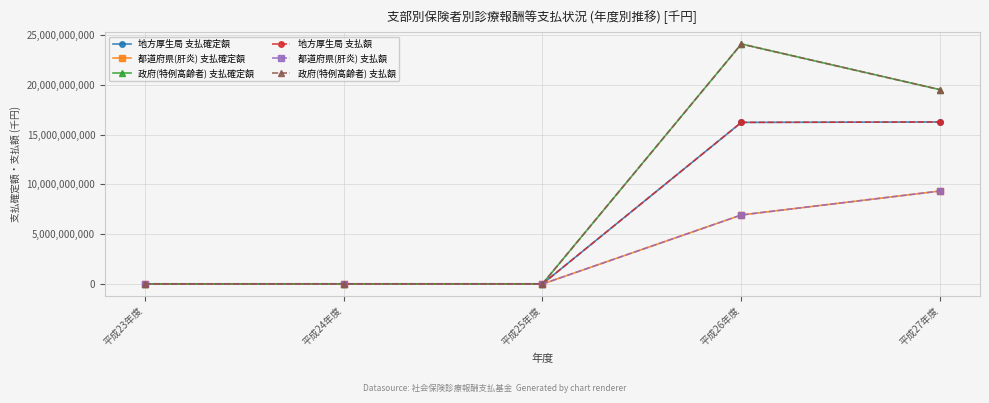

What is the maximum value shown in the chart?

24094710581